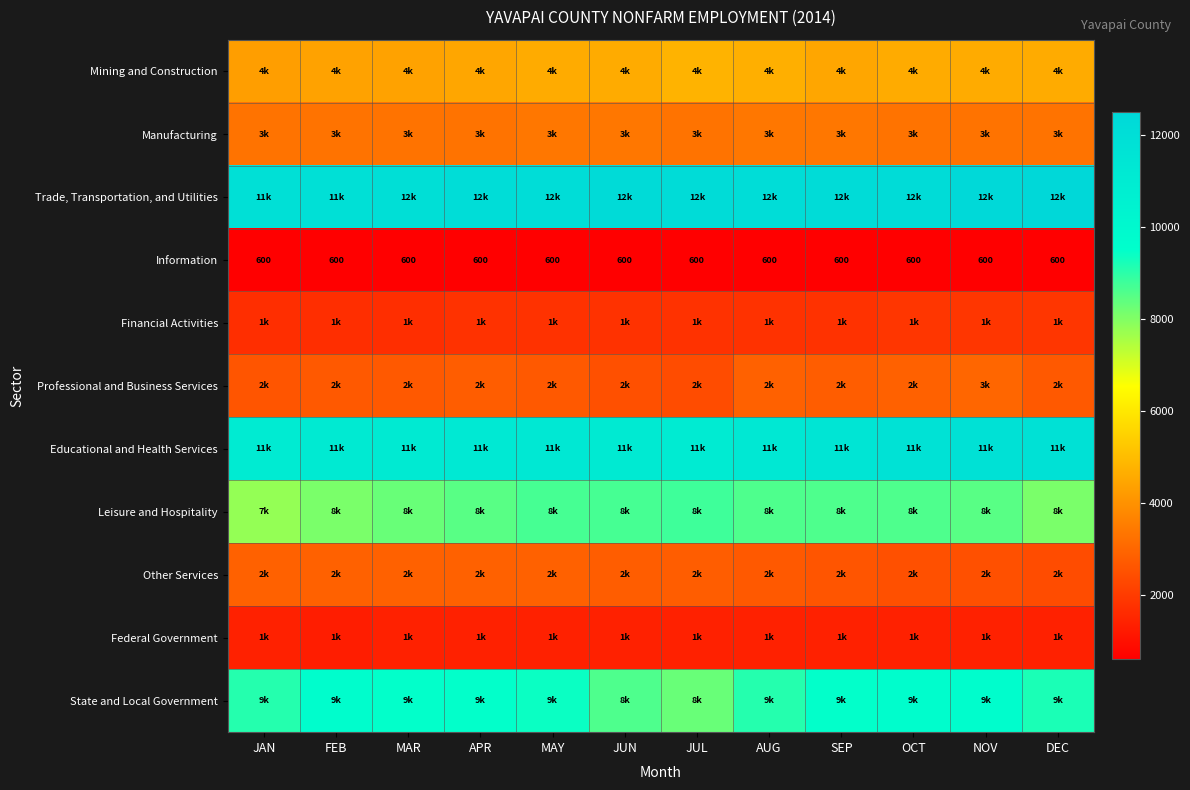

At which category is the sum across all series the highest?

NOV